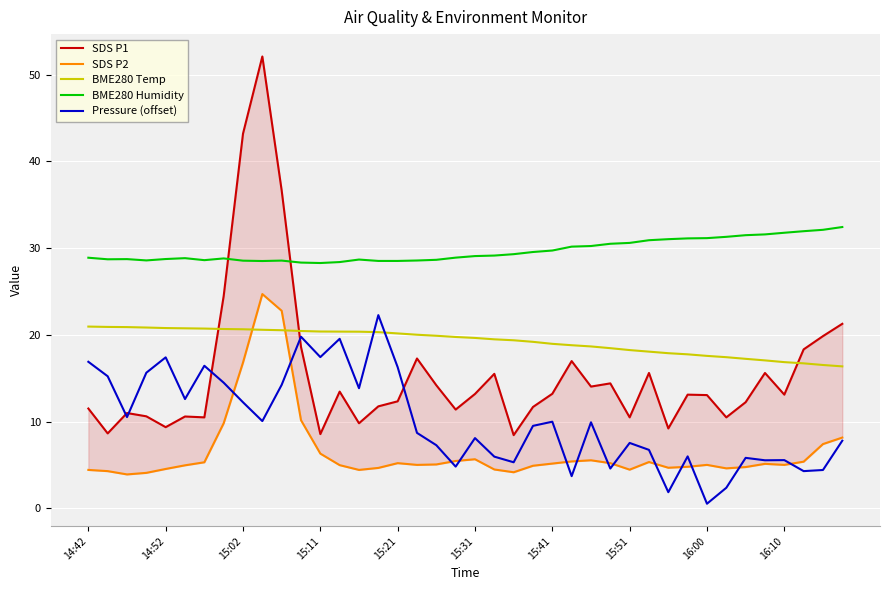

What is the difference between the second highest and minimum values in the SDS P2 series?

18.9